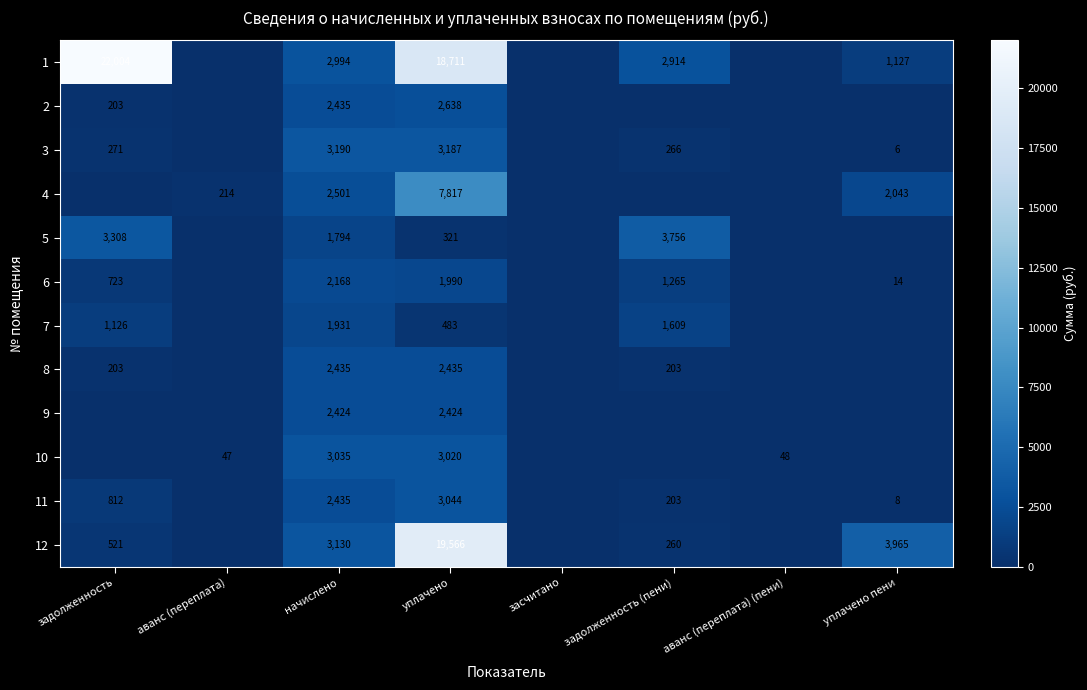

What is the difference between the highest and lowest values at начислено?

1396